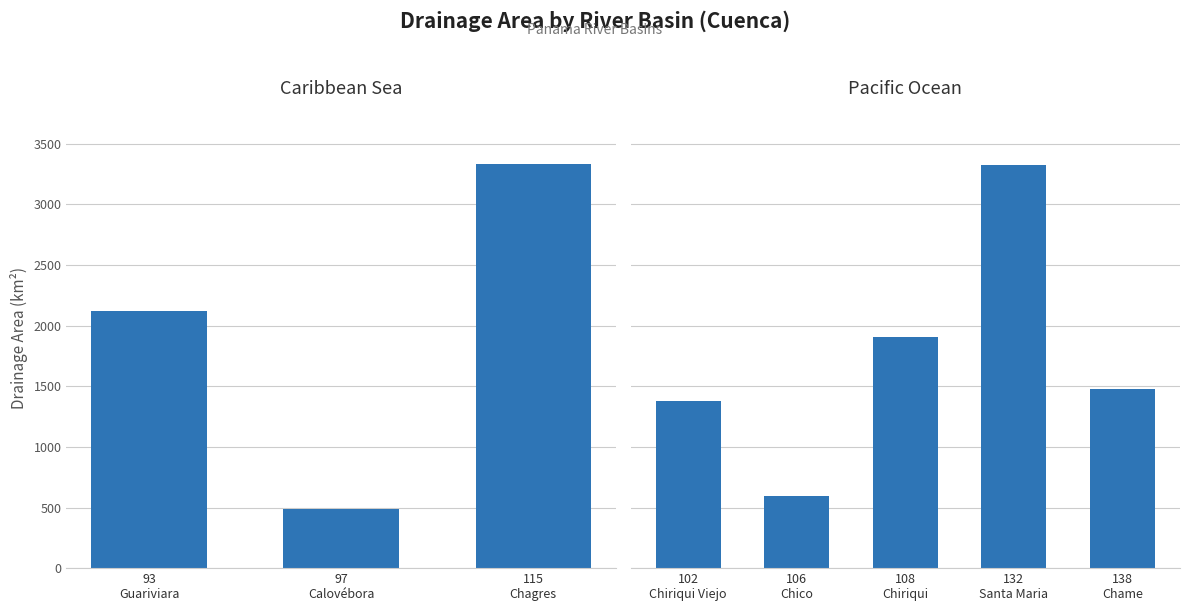

What is the difference between the highest and lowest values at 97
Calovébora?

485